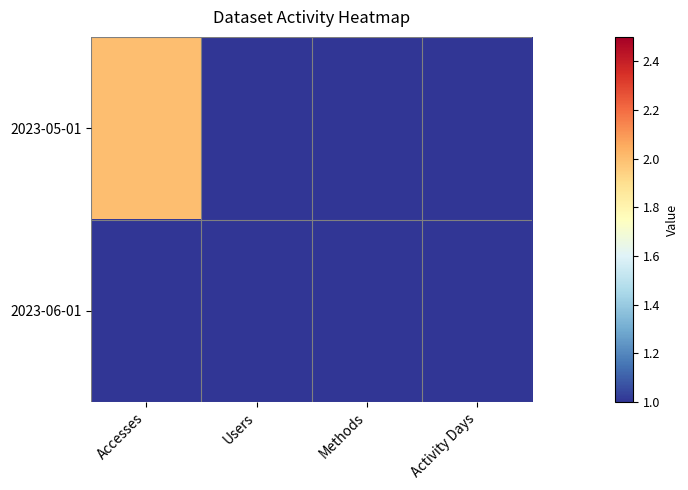

What is the maximum value shown in the chart?

2